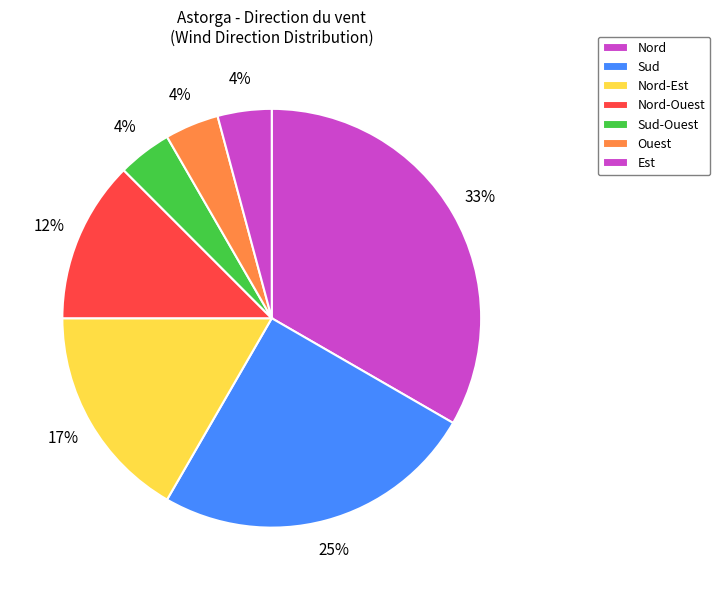

Is there a majority slice in this chart?

No